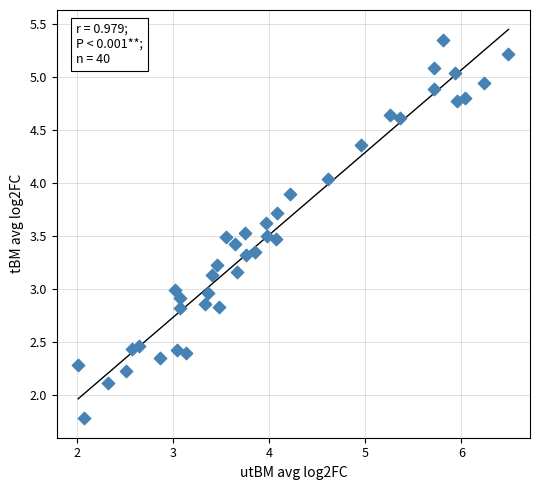

What is the range of Y values (max minus min)?

3.6